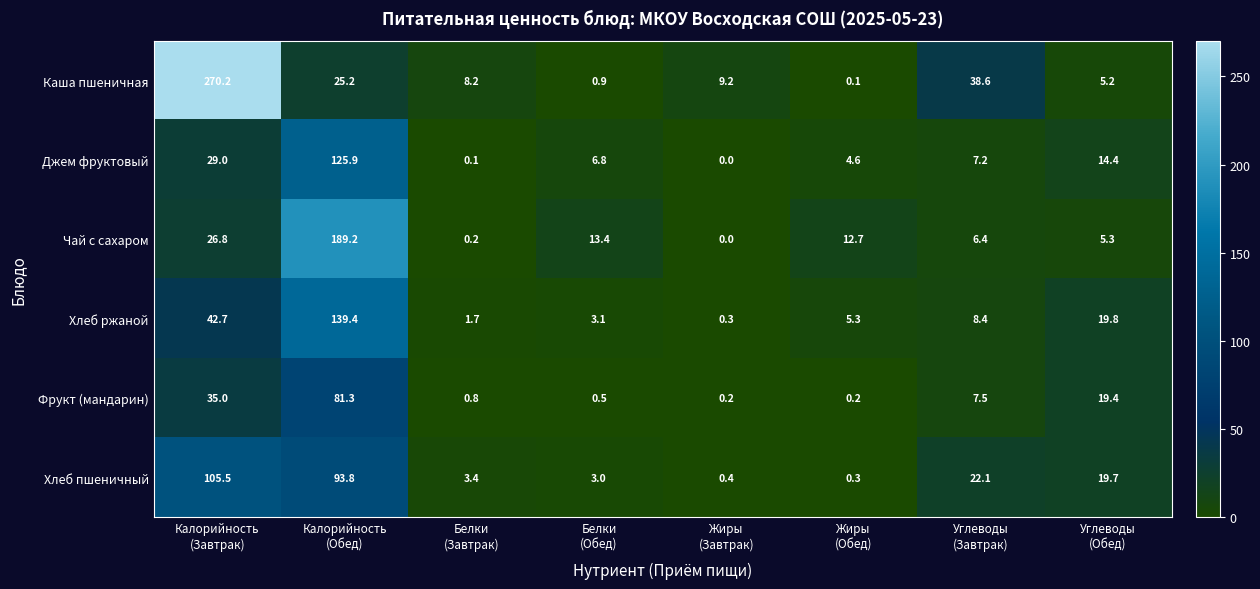

What is the sum of all Джем фруктовый values?

188.0